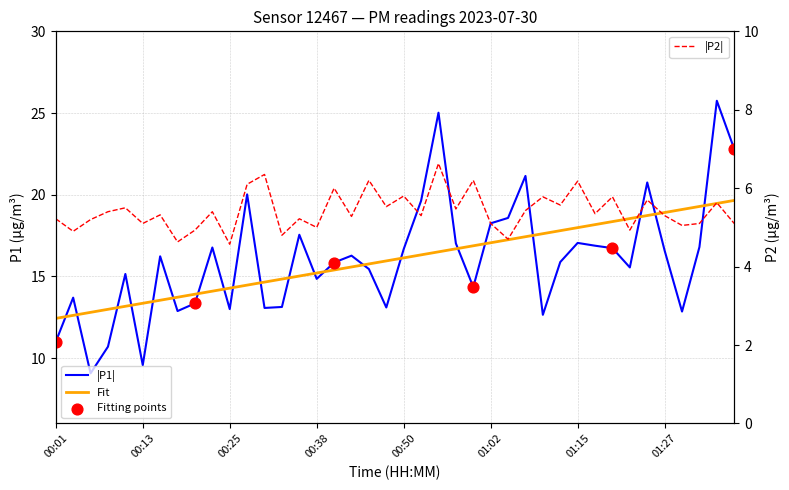

Which series reaches the maximum Y coordinate?

P1